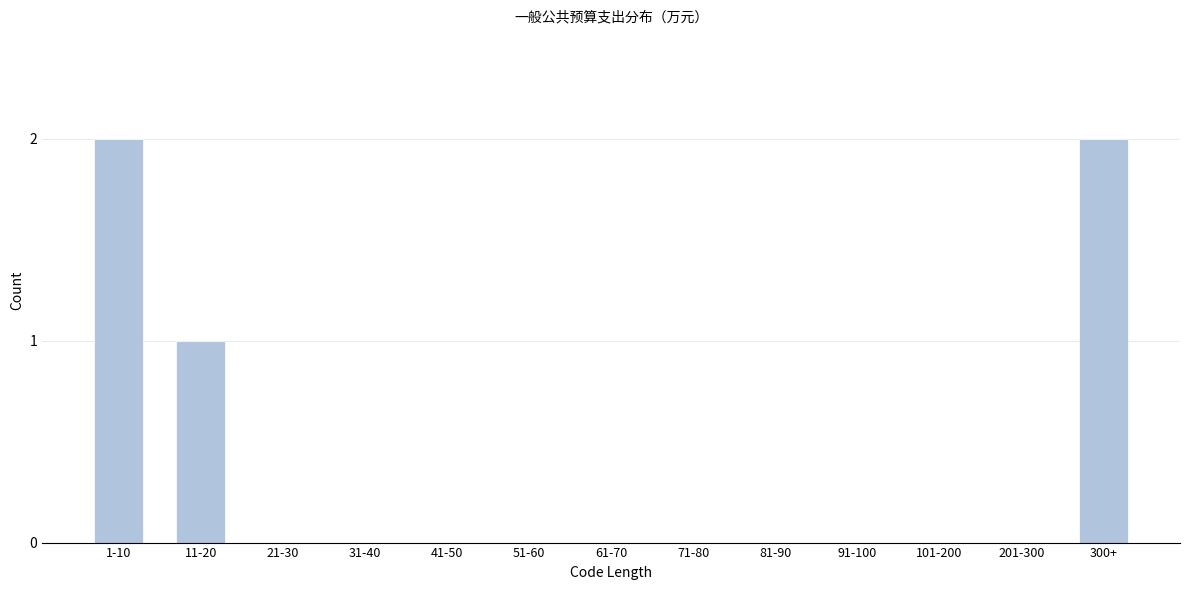

Reading right to left, extract all data points from this chart.

300+=2	201-300=0	101-200=0	91-100=0	81-90=0	71-80=0	61-70=0	51-60=0	41-50=0	31-40=0	21-30=0	11-20=1	1-10=2